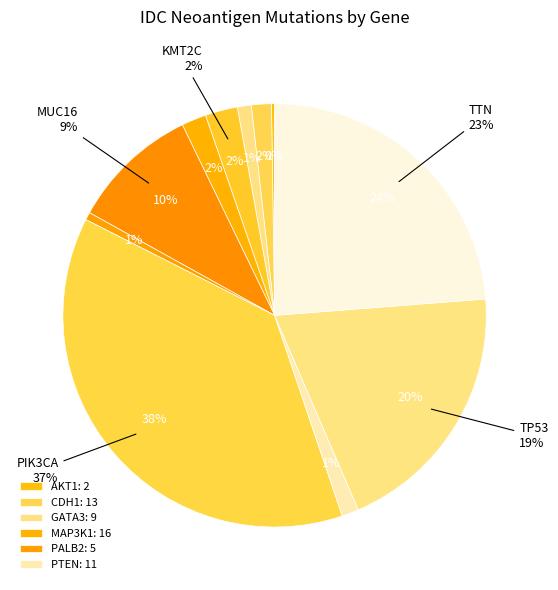

What is the ratio of the value at AKT1 to the value at PALB2?

0.4